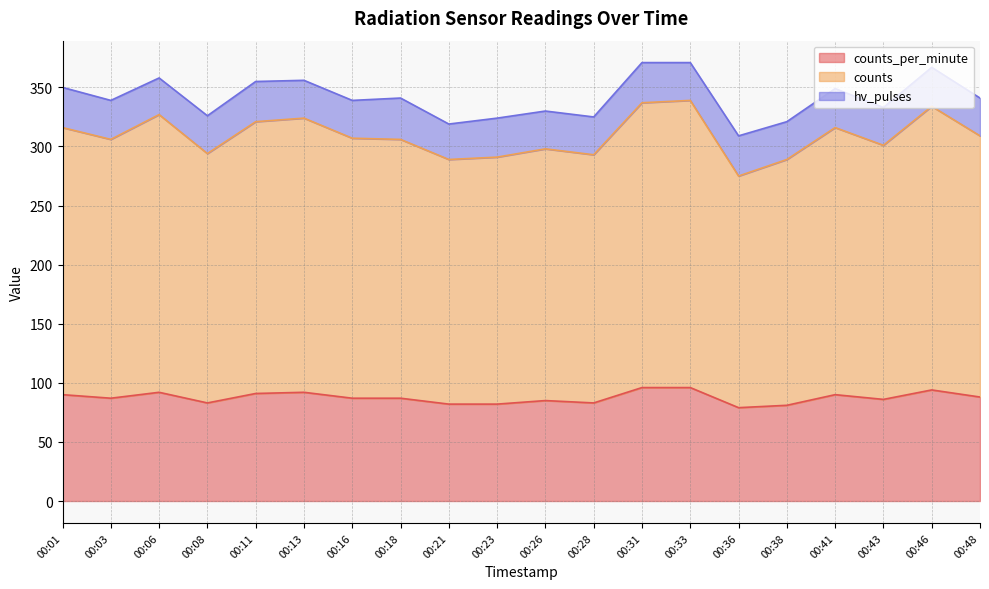

True or false: counts_per_minute and counts cross at least once.

False